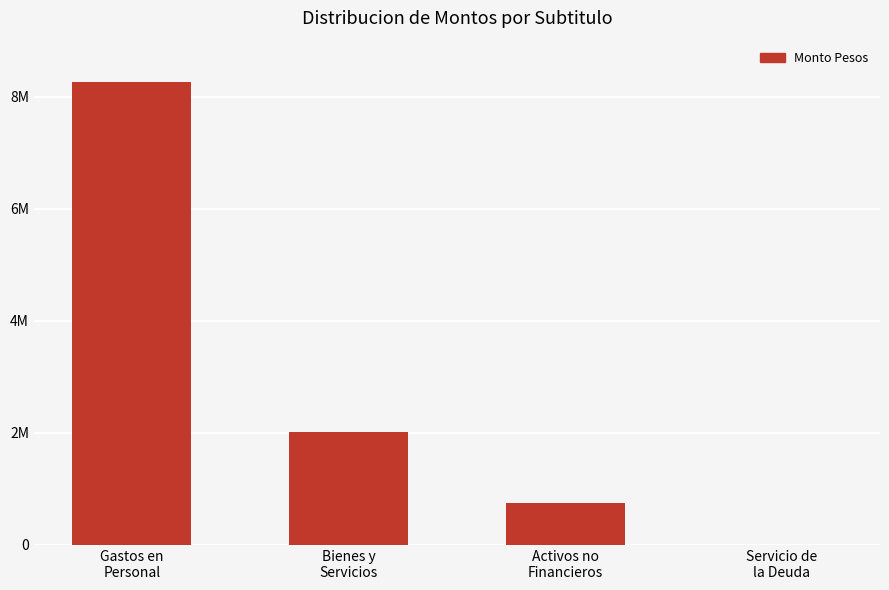

Where is the data nearest to the value 4126853?

Bienes y
Servicios